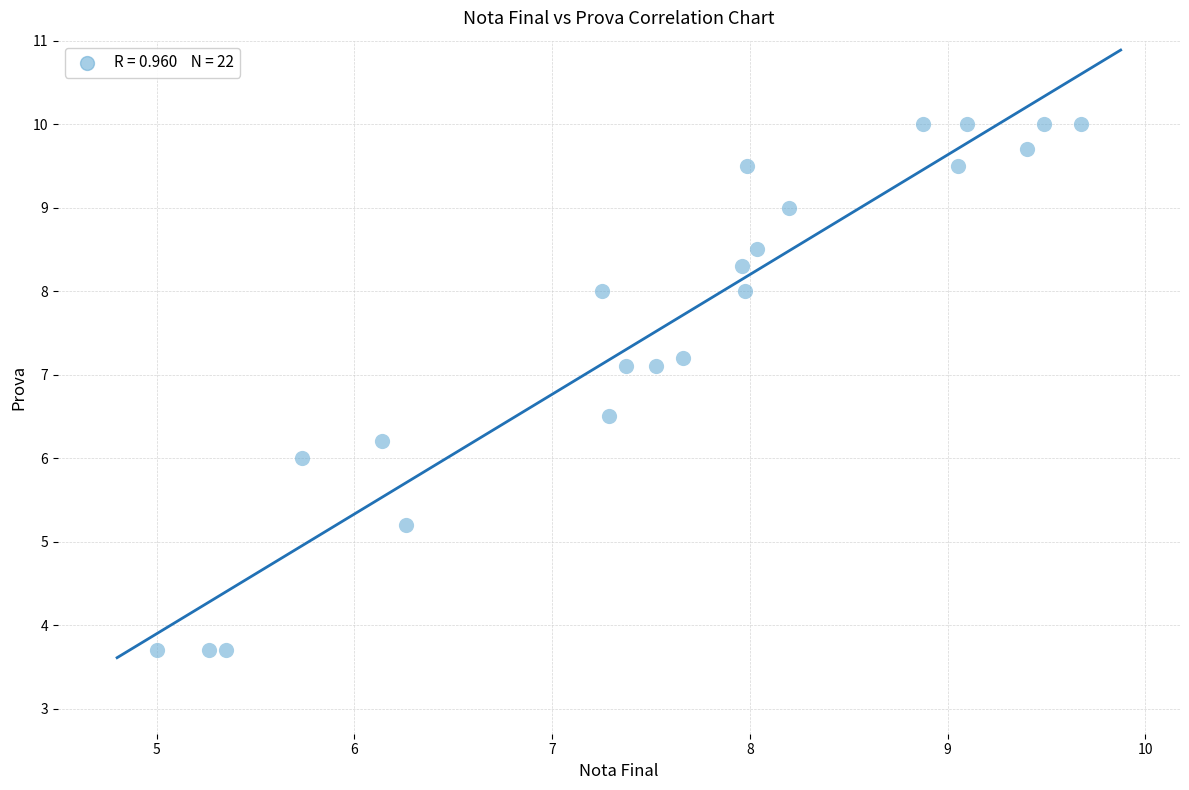

What is the range of X values (max minus min)?

4.7